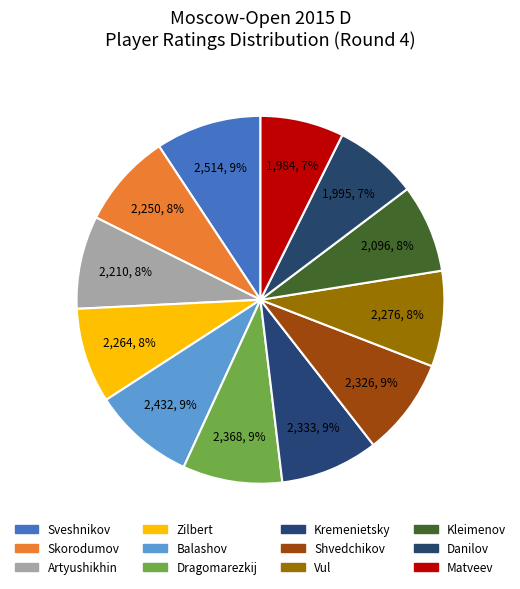

Which slice is the largest?

Sveshnikov